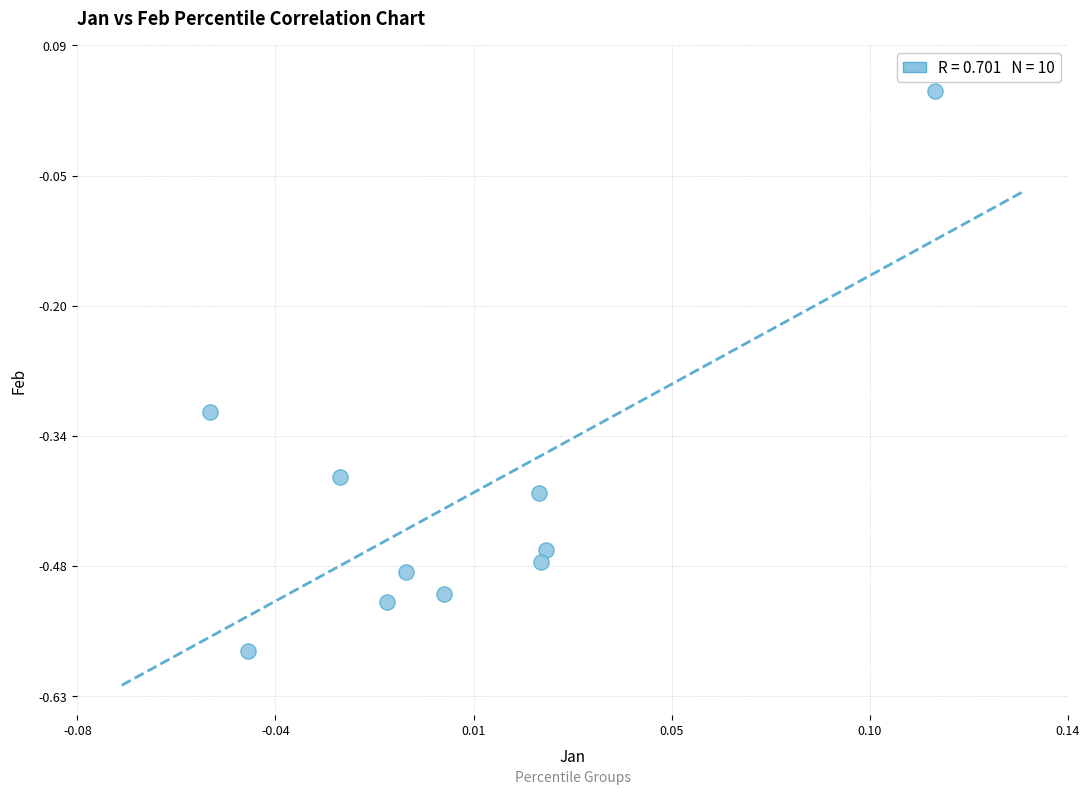

What is the range of Y values (max minus min)?

0.6